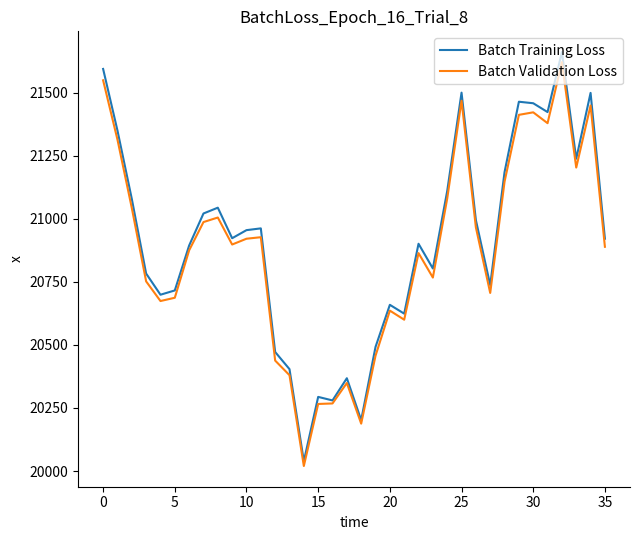

What is the maximum value shown in the chart?

21661